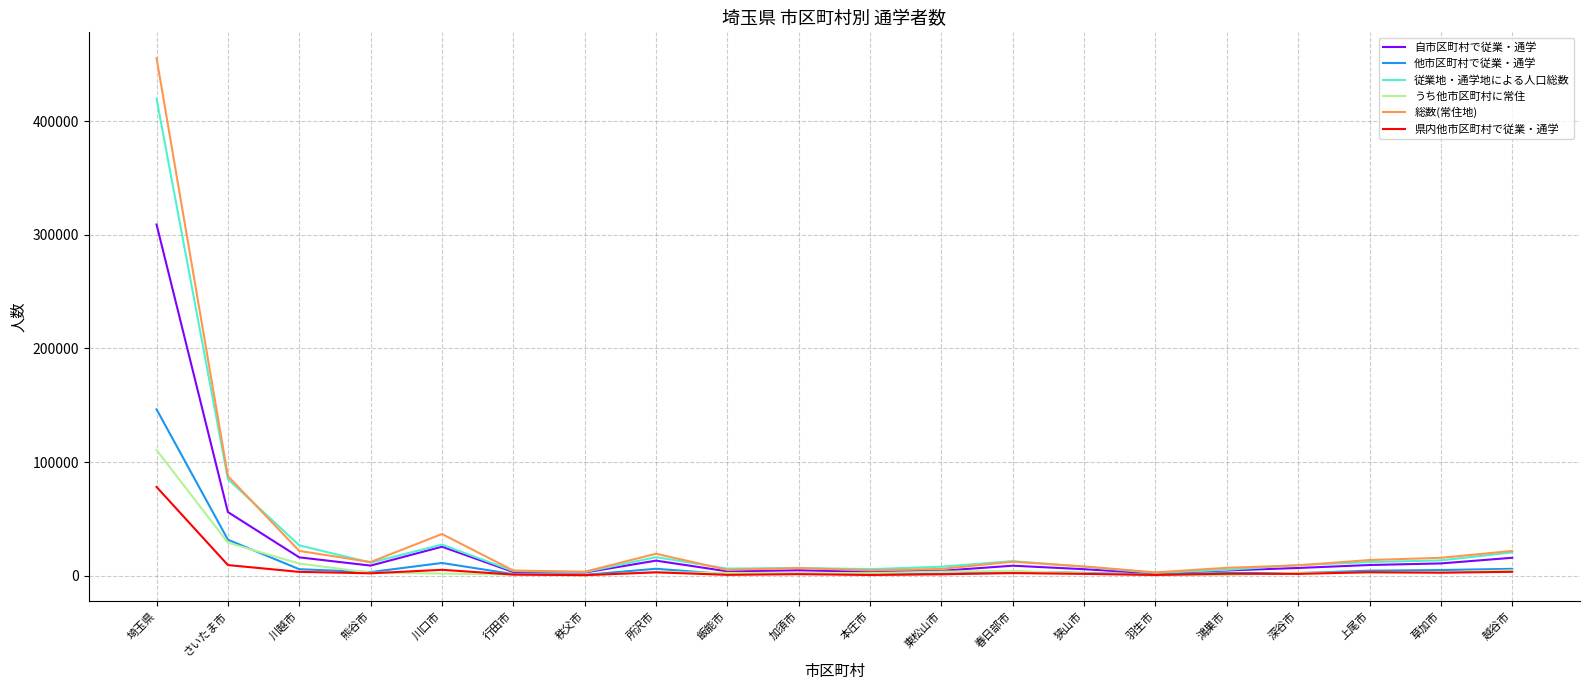

List the series in order of their peak value, highest first.

総数(常住地), 従業地・通学地による人口総数, 自市区町村で従業・通学, 他市区町村で従業・通学, うち他市区町村に常住, 県内他市区町村で従業・通学